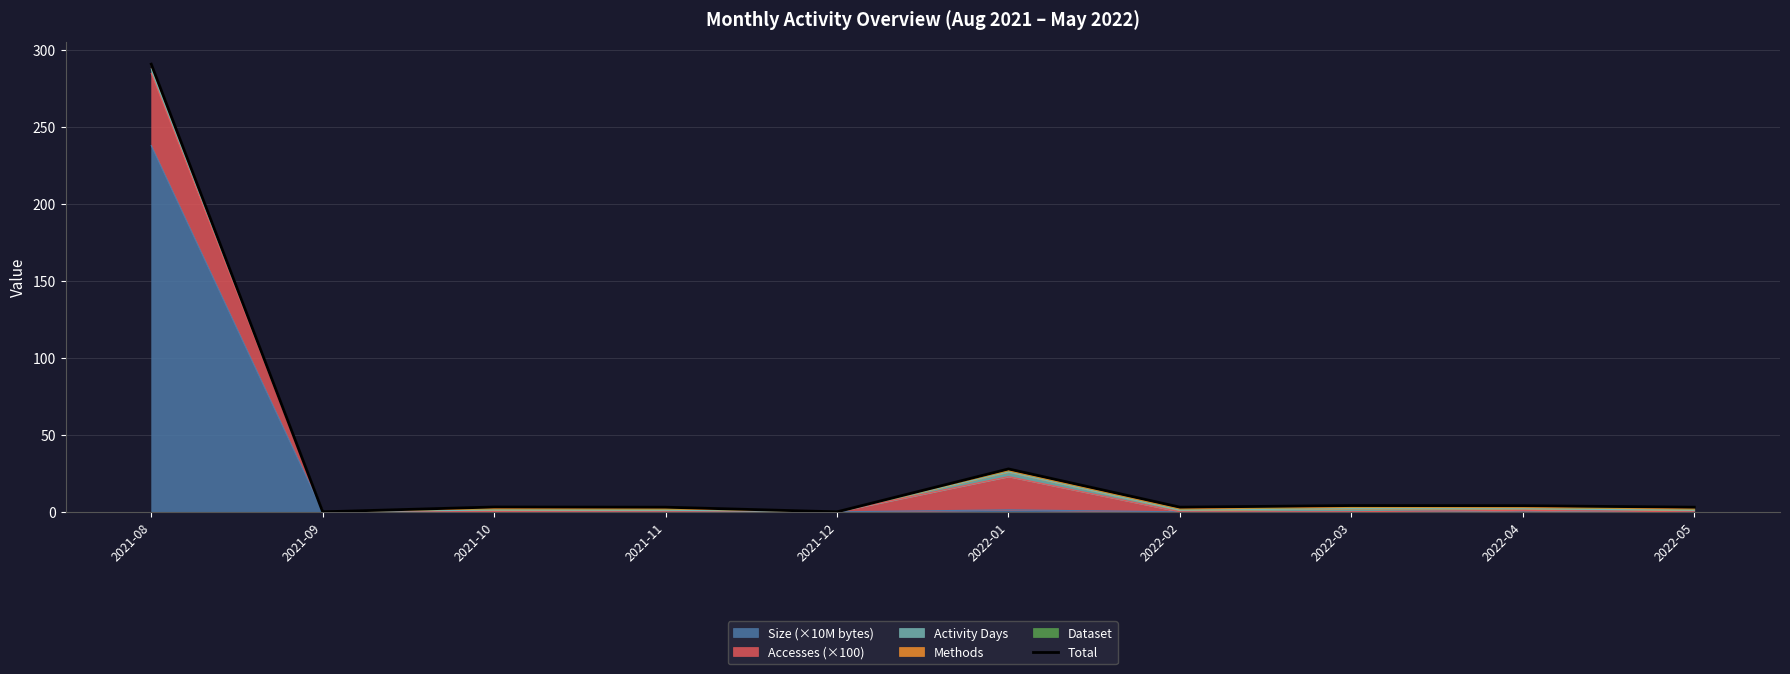

True or false: there are more than 1 points higher than both neighbors.

True